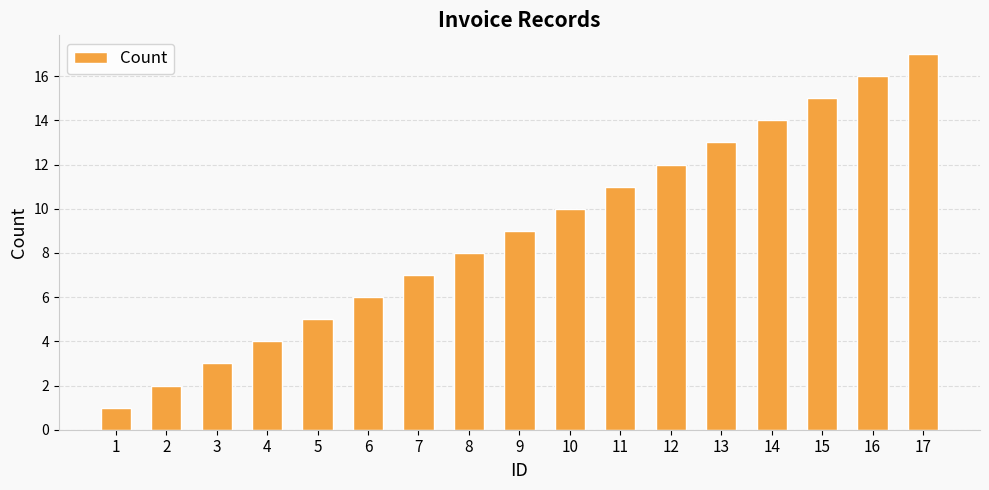

Are the bars grouped side by side (vs. stacked)?

No